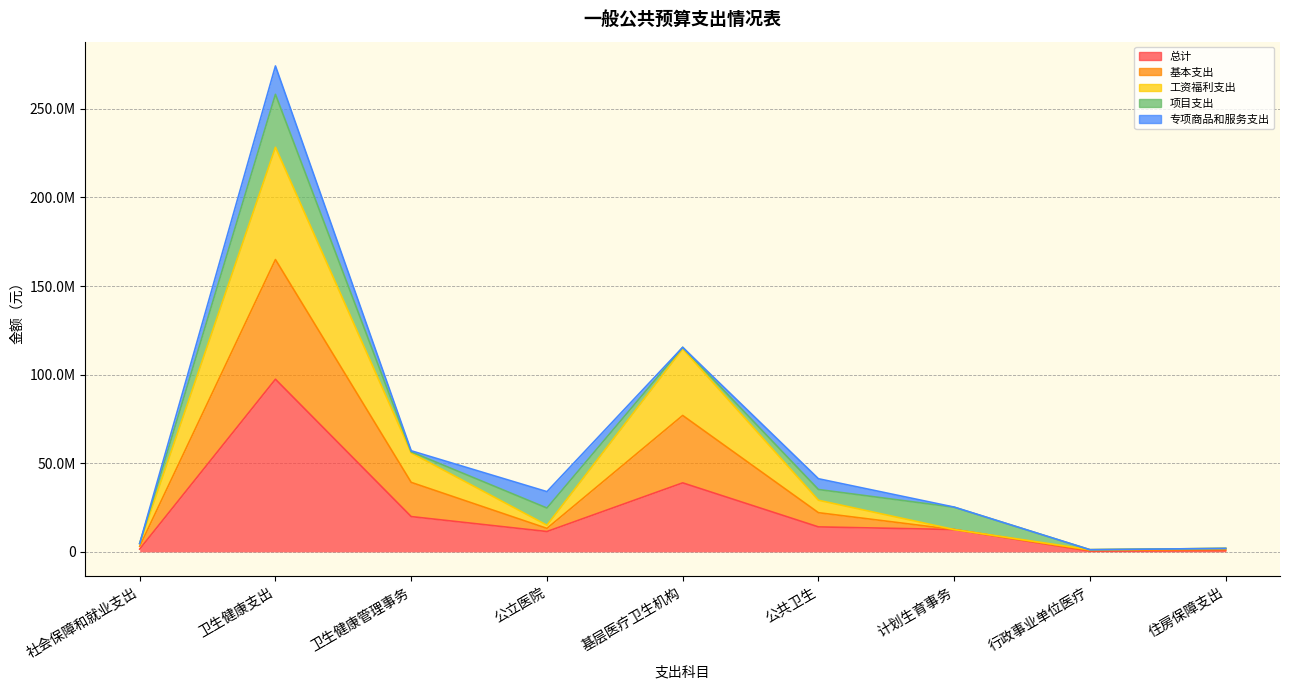

What is the value of the 基本支出 point at the 7th from the left?

12590000